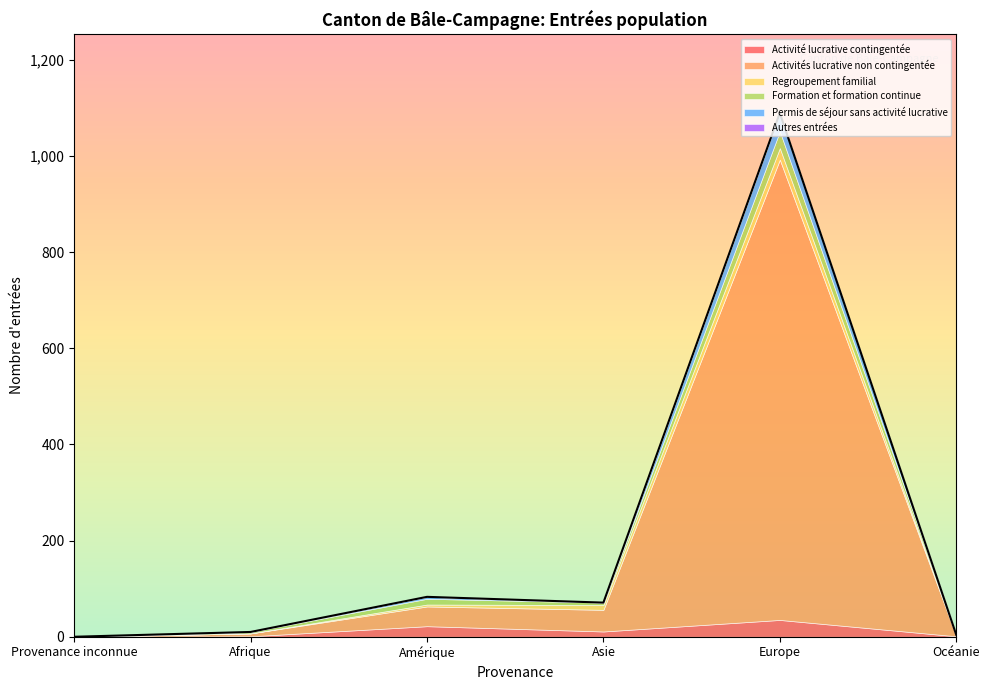

Where is Activité lucrative contingentée nearest to the value 17?

Amérique